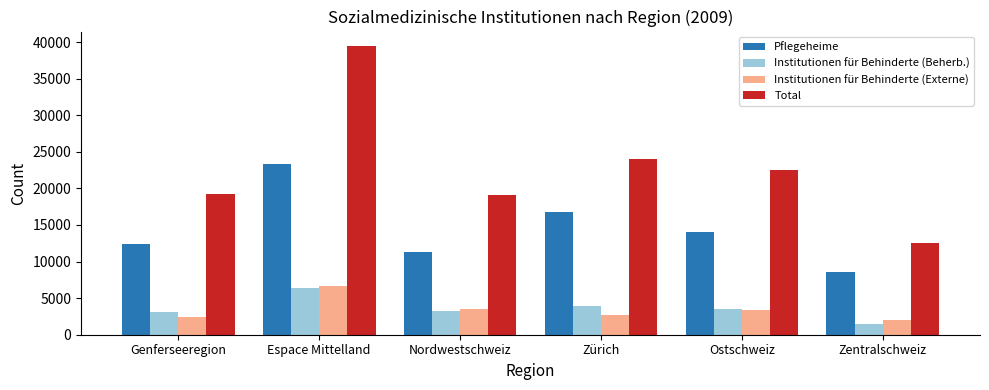

Rank the categories by Pflegeheime value from lowest to highest.

Zentralschweiz, Nordwestschweiz, Genferseeregion, Ostschweiz, Zürich, Espace Mittelland